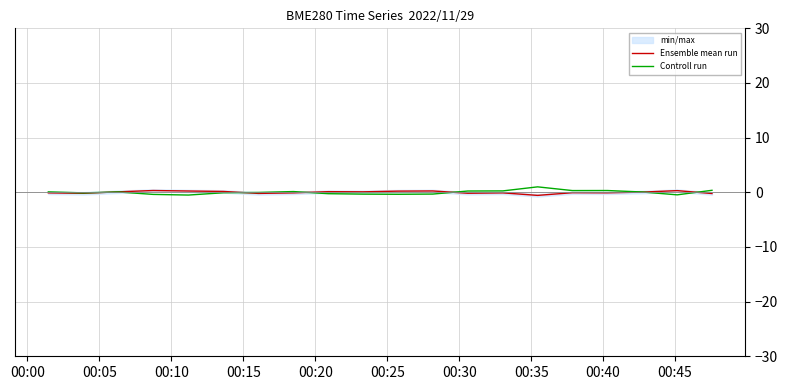

Which series has the largest range (max minus min)?

Controll run